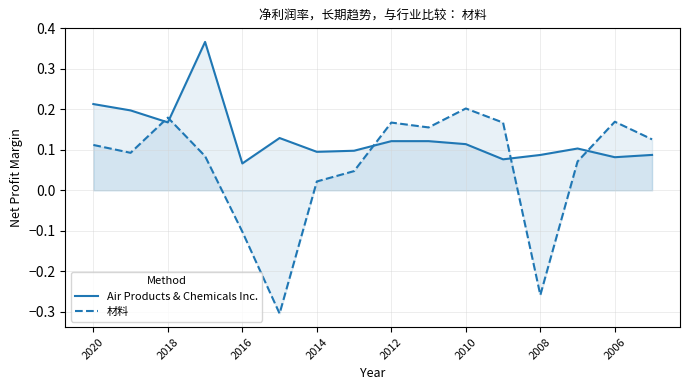

True or false: Air Products & Chemicals Inc. has a value of 0.2 at 2010.

False